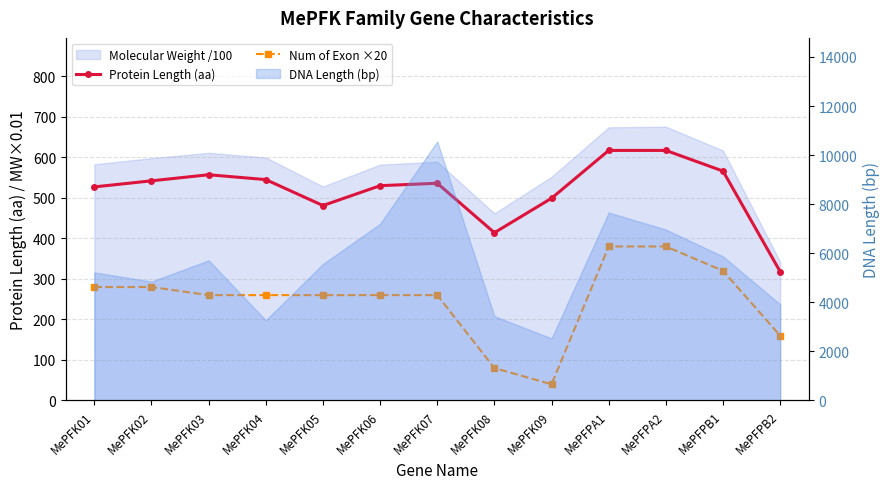

What is the total value across all series at MePFK01?

807